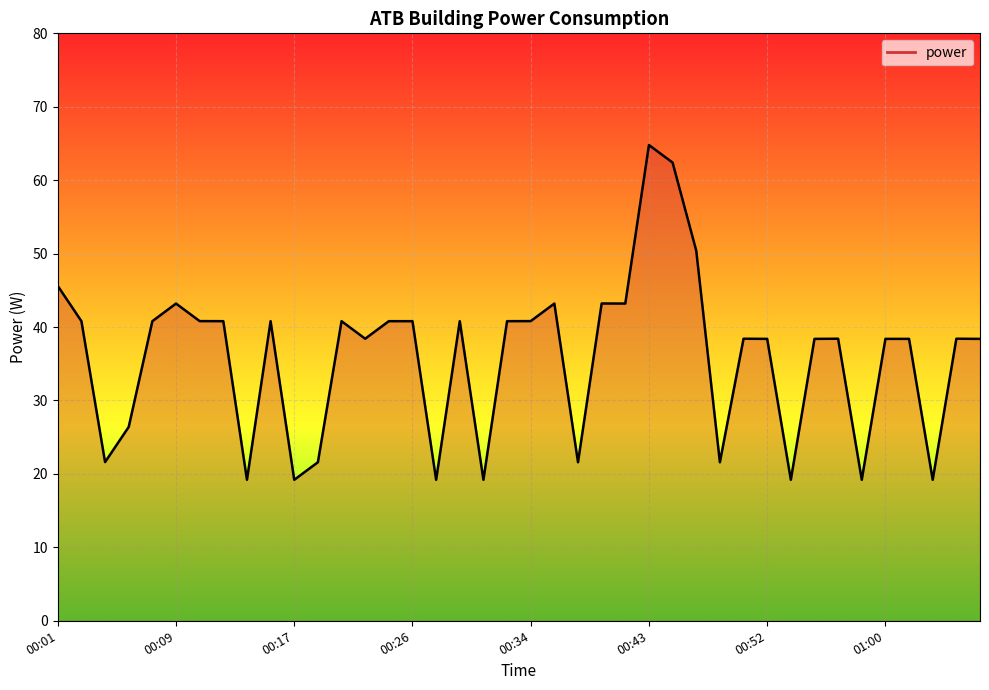

What is the smallest value displayed?

19.2